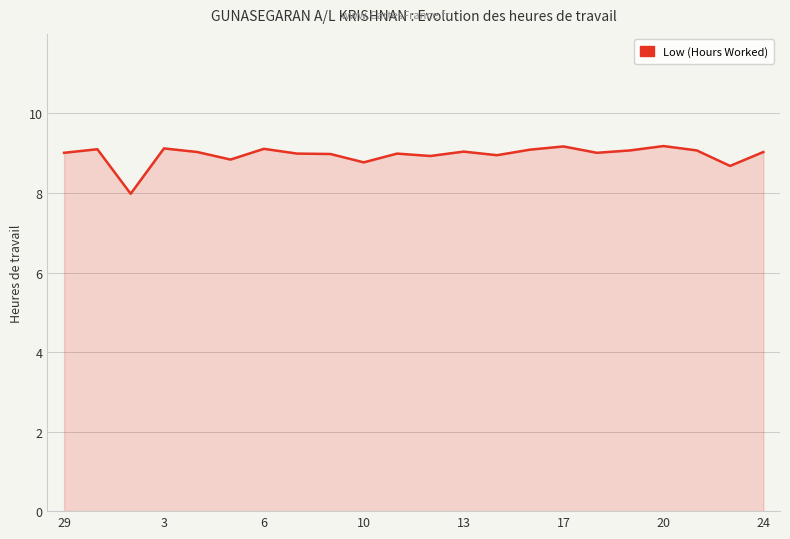

What is the greatest value displayed?

9.2